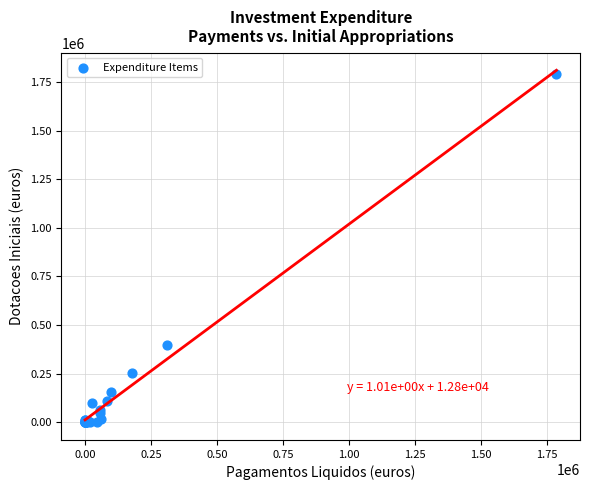

What Y value in the scatter plot is closest to 894863?

400014